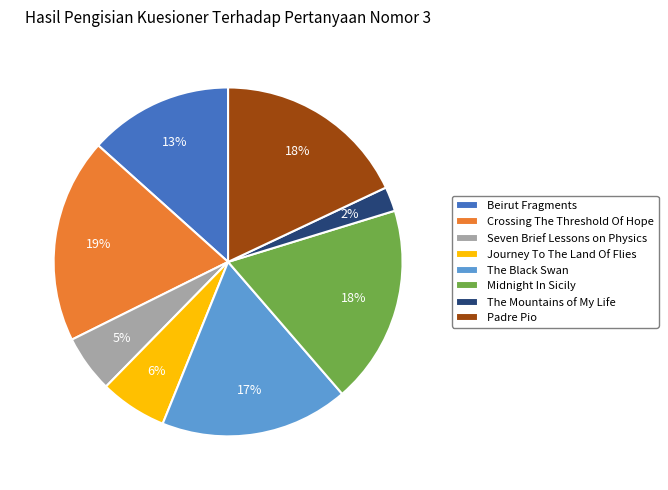

Which has a higher value, The Mountains of My Life or Beirut Fragments?

Beirut Fragments